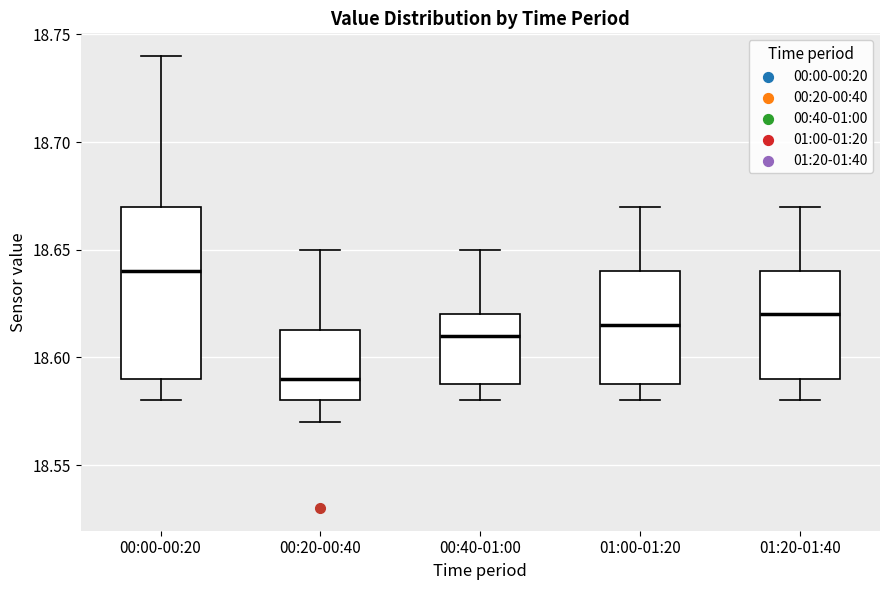

Reading left to right, read every box against the y-axis: the position of its median line, the range the box covers, and the ends of its whiskers. The values are not printed on the chart, so give them approximately, as read against the axis.

00:00-00:20: median 18.640, box 18.590 to 18.670, whiskers 18.580 to 18.740
00:20-00:40: median 18.590, box 18.580 to 18.615, whiskers 18.570 to 18.650
00:40-01:00: median 18.610, box 18.590 to 18.620, whiskers 18.580 to 18.650
01:00-01:20: median 18.615, box 18.590 to 18.640, whiskers 18.580 to 18.670
01:20-01:40: median 18.620, box 18.590 to 18.640, whiskers 18.580 to 18.670